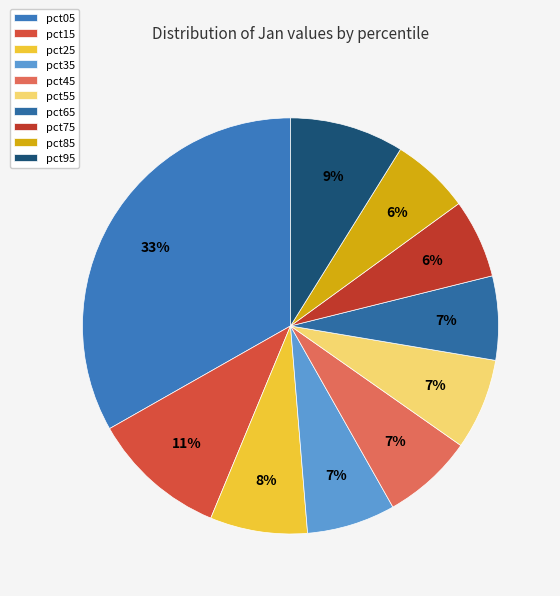

What is the smallest slice in the pie chart?

pct85